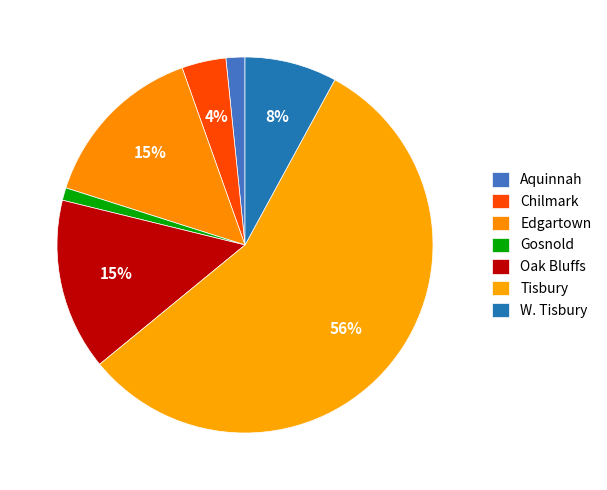

Approximately how many times larger is the value at Edgartown compared to Tisbury?

0.3